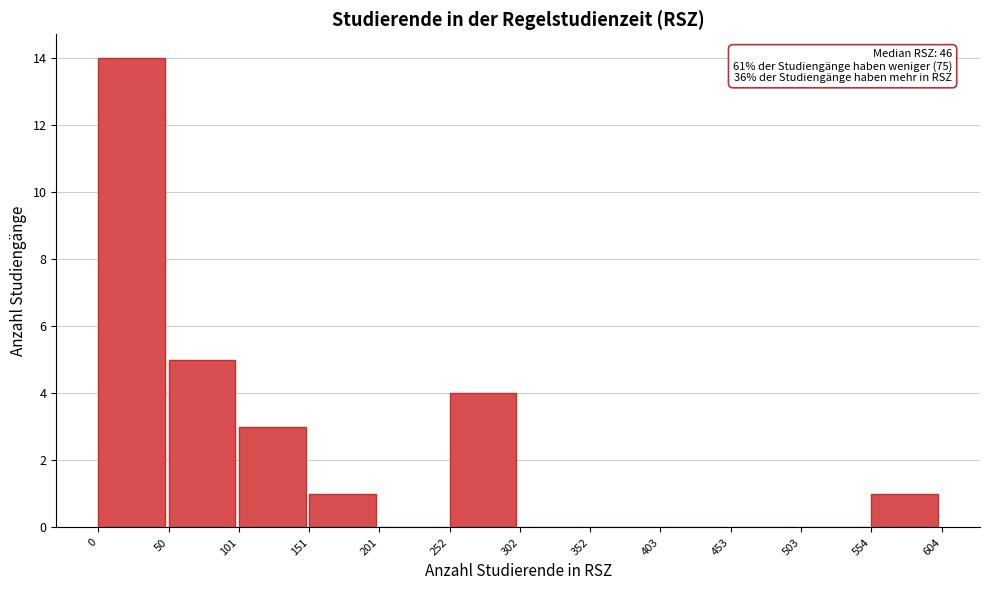

Which range on the x-axis has the tallest bar?

0 to 50